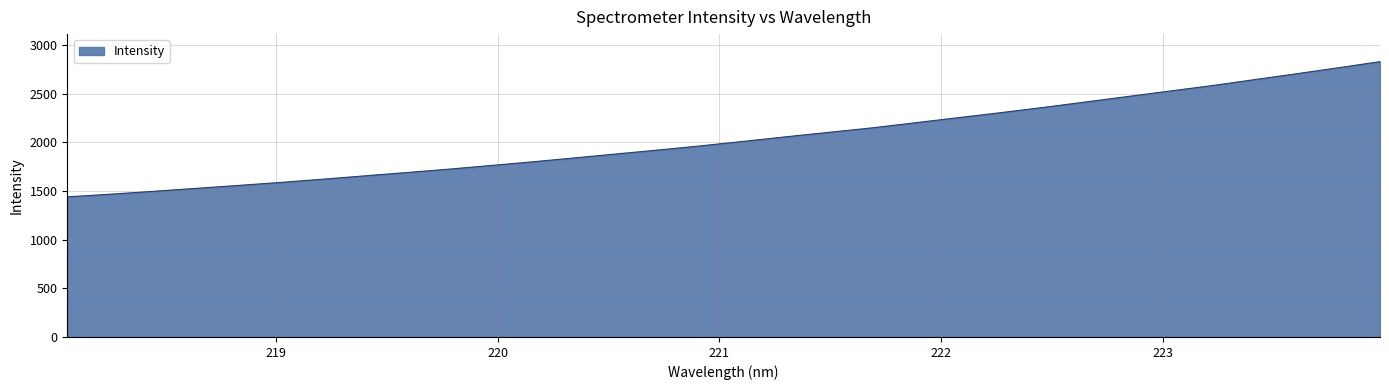

What is the difference between the maximum and minimum values?

1389.3